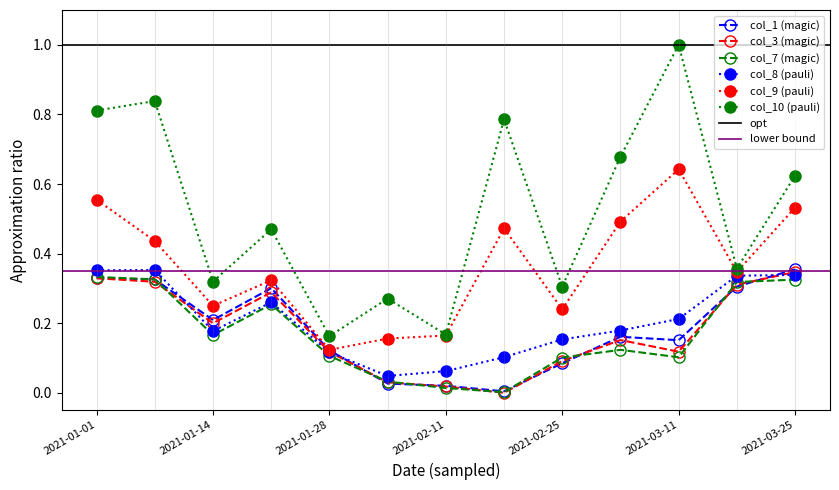

What is the spread (max minus min) of values at 2021-01-07?

0.5